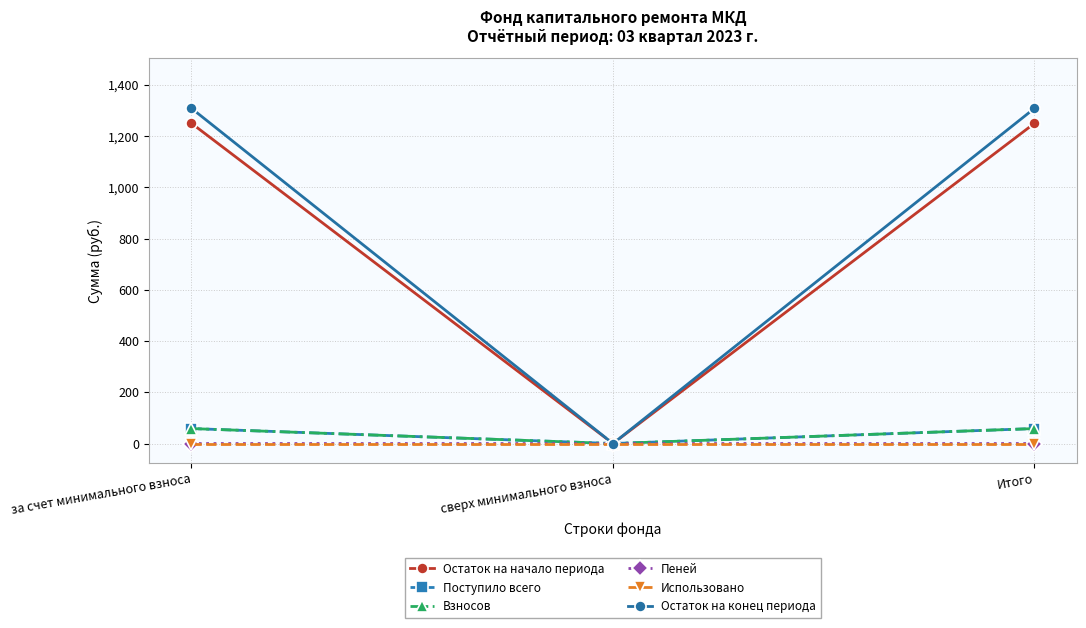

Is it true that Взносов equals 58.4 at Итого?

True